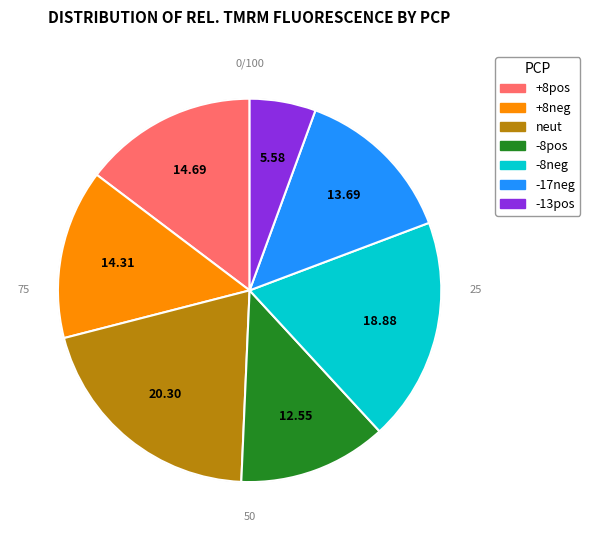

Is it true that +8neg is 26% of the pie?

False